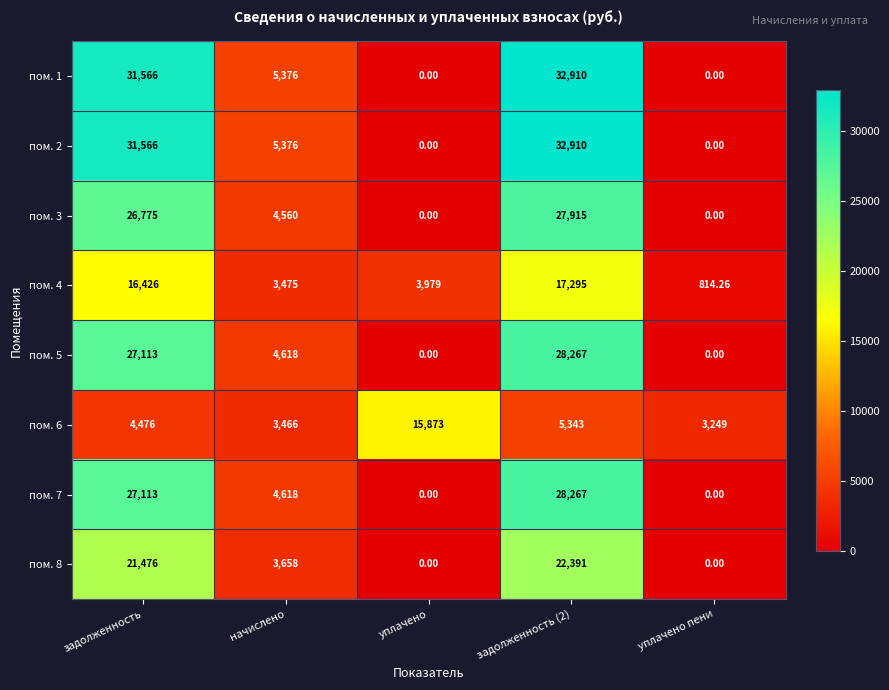

Which category has the lowest value in the пом. 6 series?

уплачено пени